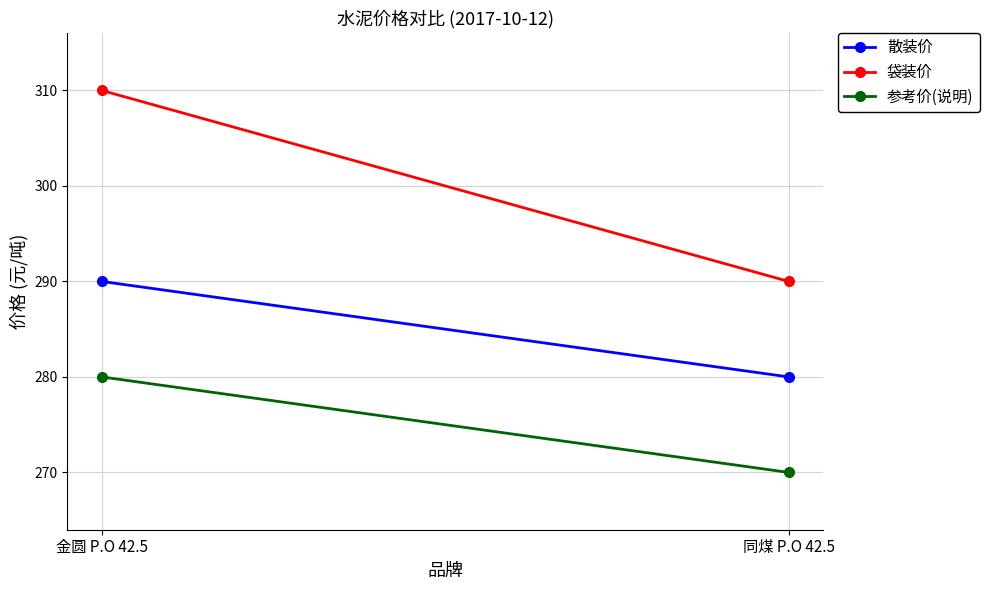

What is the total value across all series at 金圆 P.O 42.5?

880